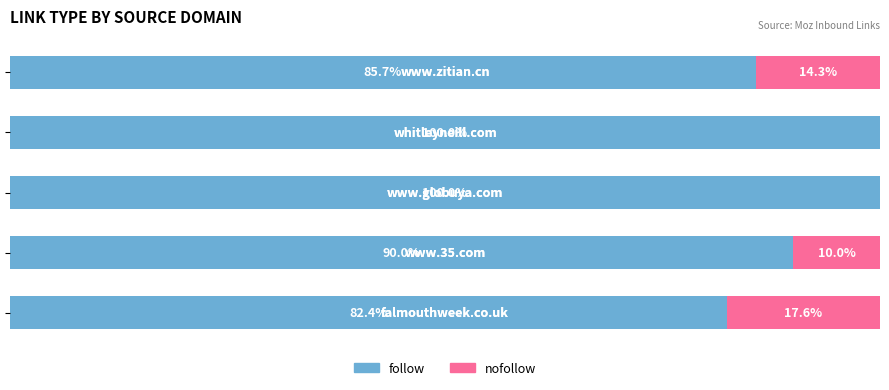

At which label does follow first exceed 90?

2